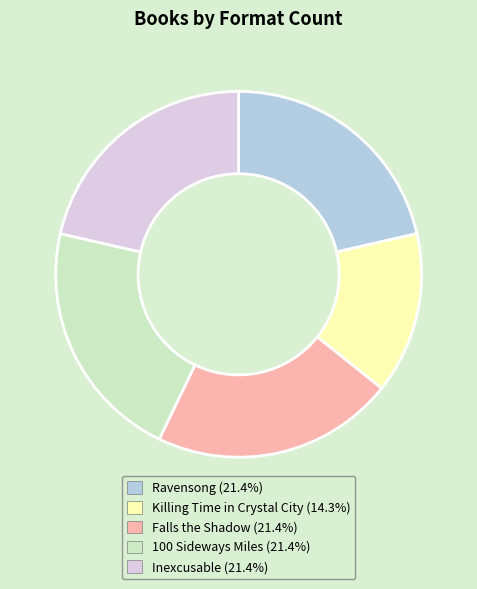

Which category has the smallest portion of the pie?

Killing Time in Crystal City